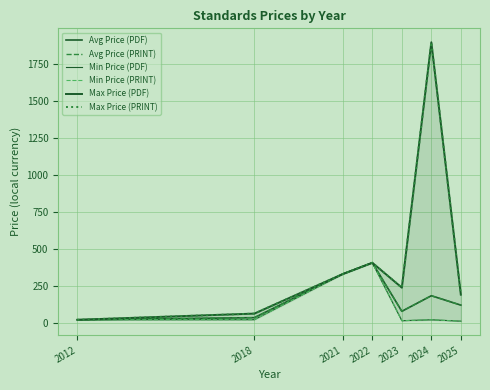

Is it true that Max Price (PRINT) equals 3062.7 at 2024?

False